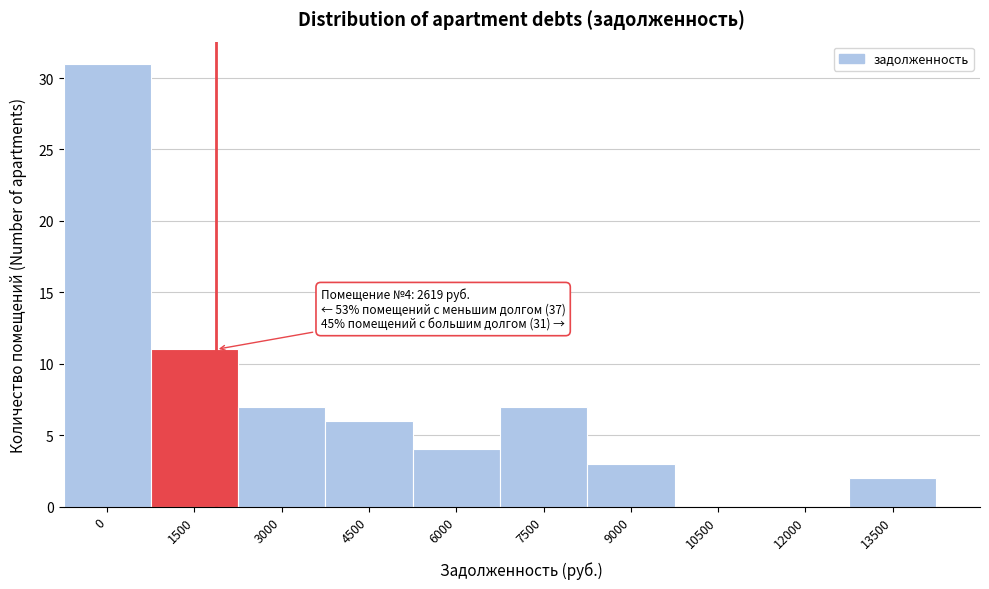

Reading left to right, extract all data points from this chart.

0=31	1500=11	3000=7	4500=6	6000=4	7500=7	9000=3	10500=0	12000=0	13500=2